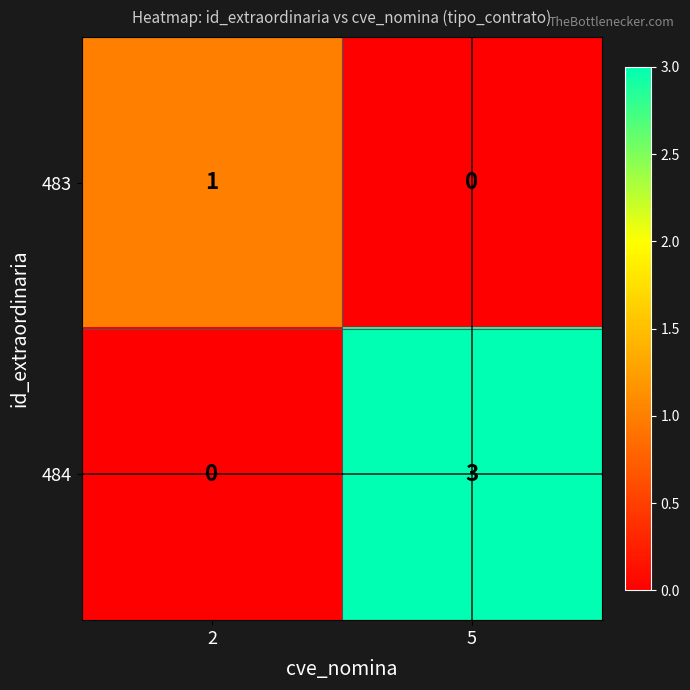

At which label does 483 reach its minimum?

5